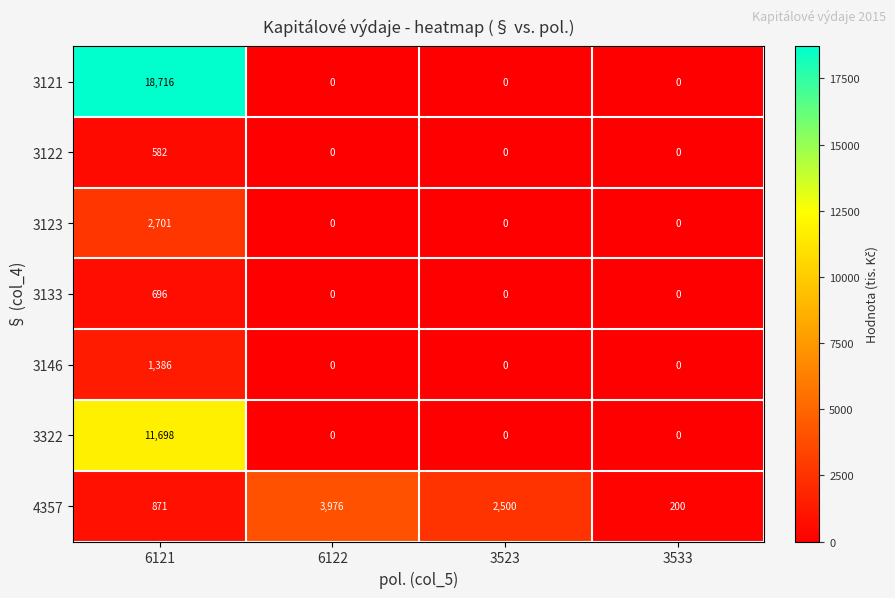

The 3121 series shows 0 at 3523. True or false?

True